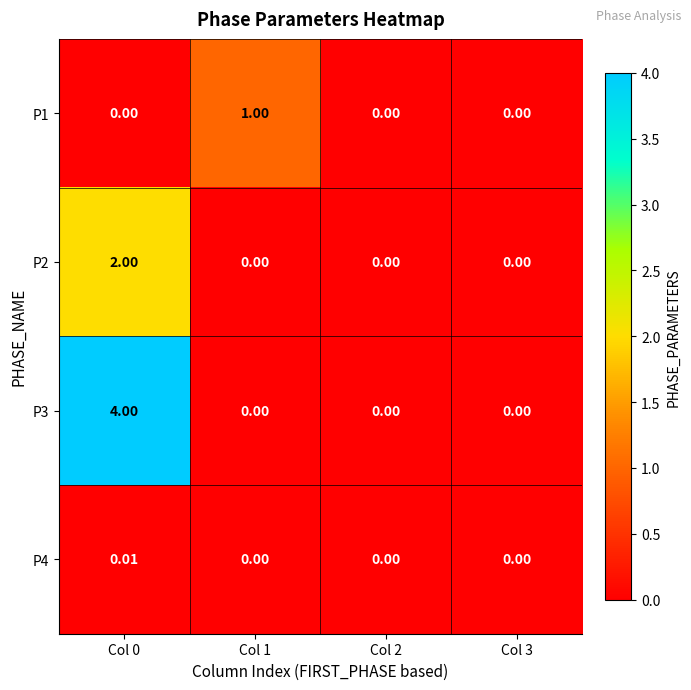

Is the value of P1 at Col 3 greater than the value of P2 at Col 0?

No